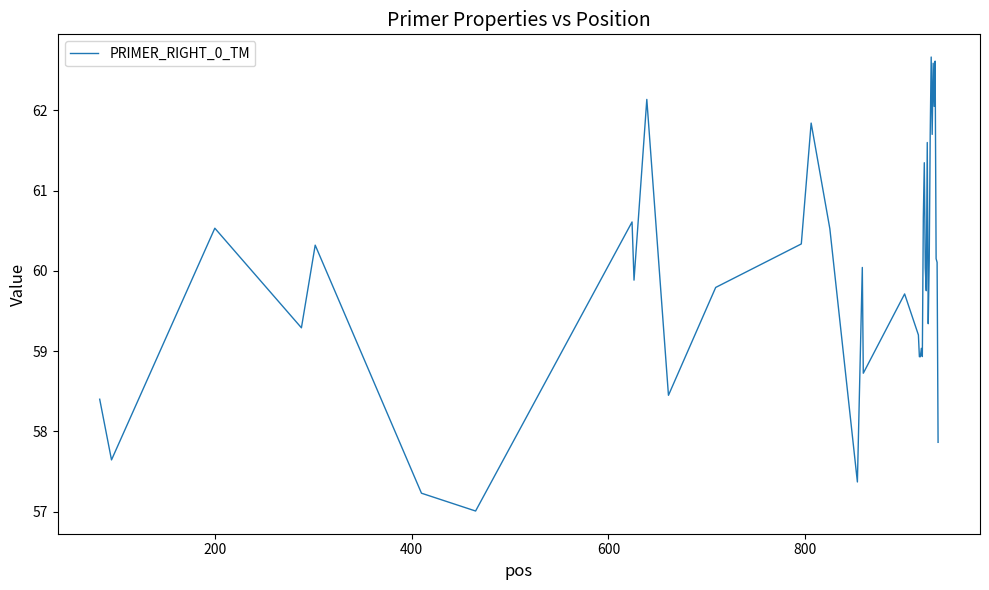

What is the minimum value shown in the chart?

57.0